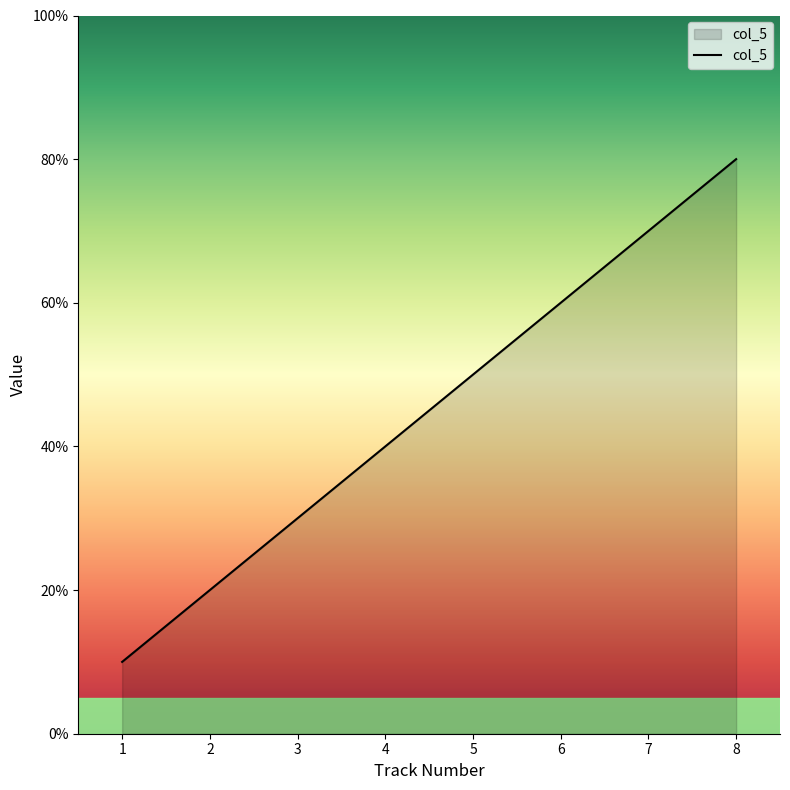

Is this an area chart (filled region under the line)?

Yes